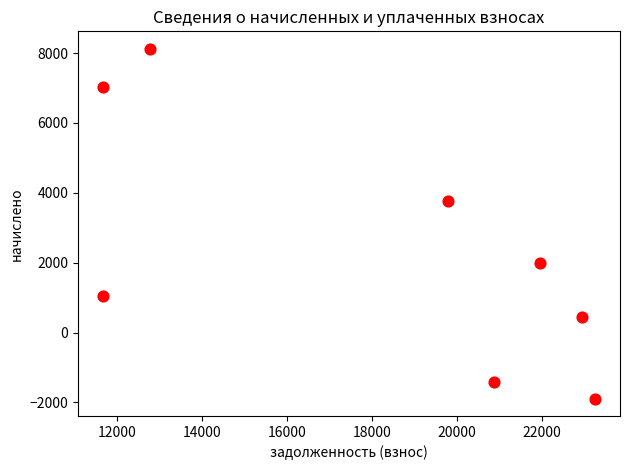

What is the range of X values (max minus min)?

11609.3